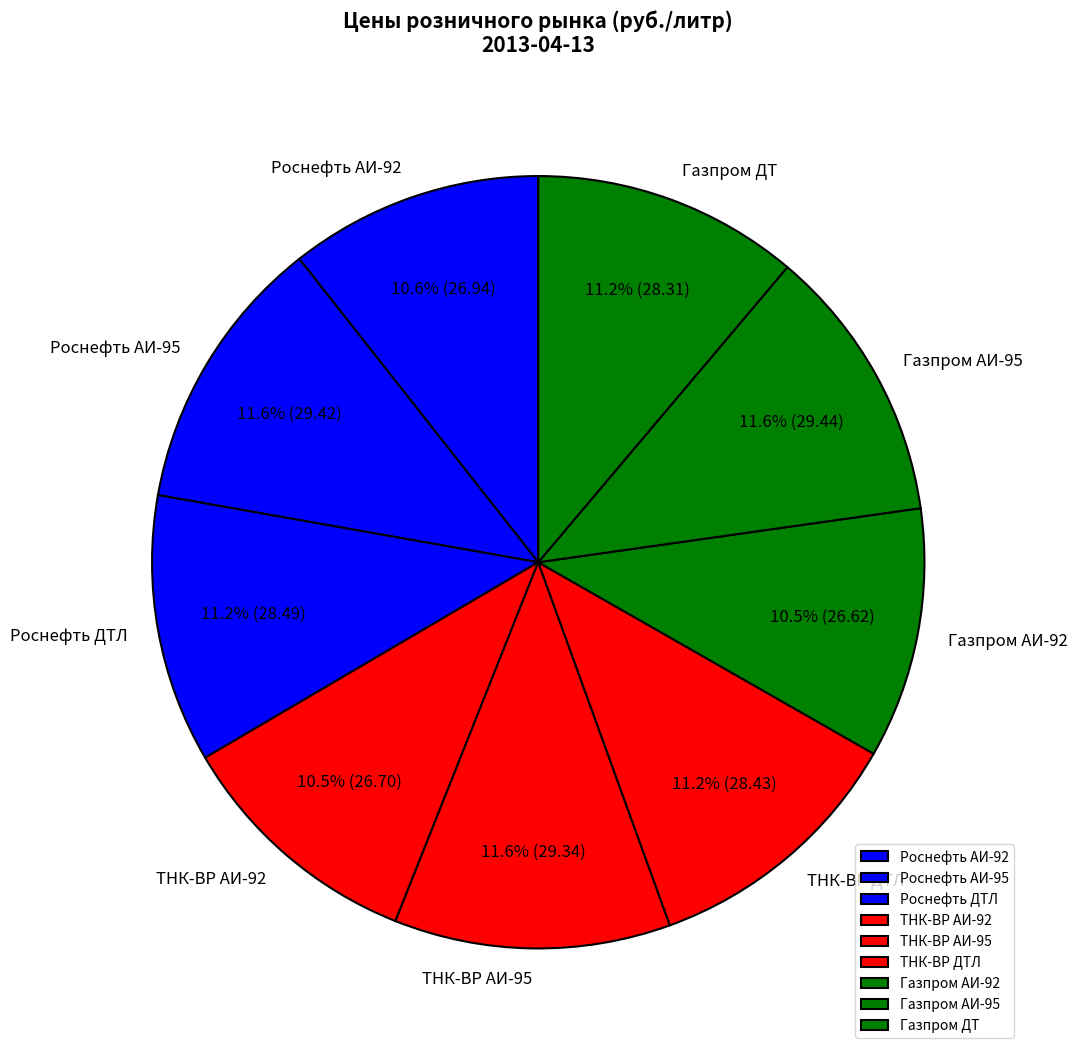

What is the ratio of the value at Роснефть ДТЛ to the value at Газпром АИ-95?

1.0